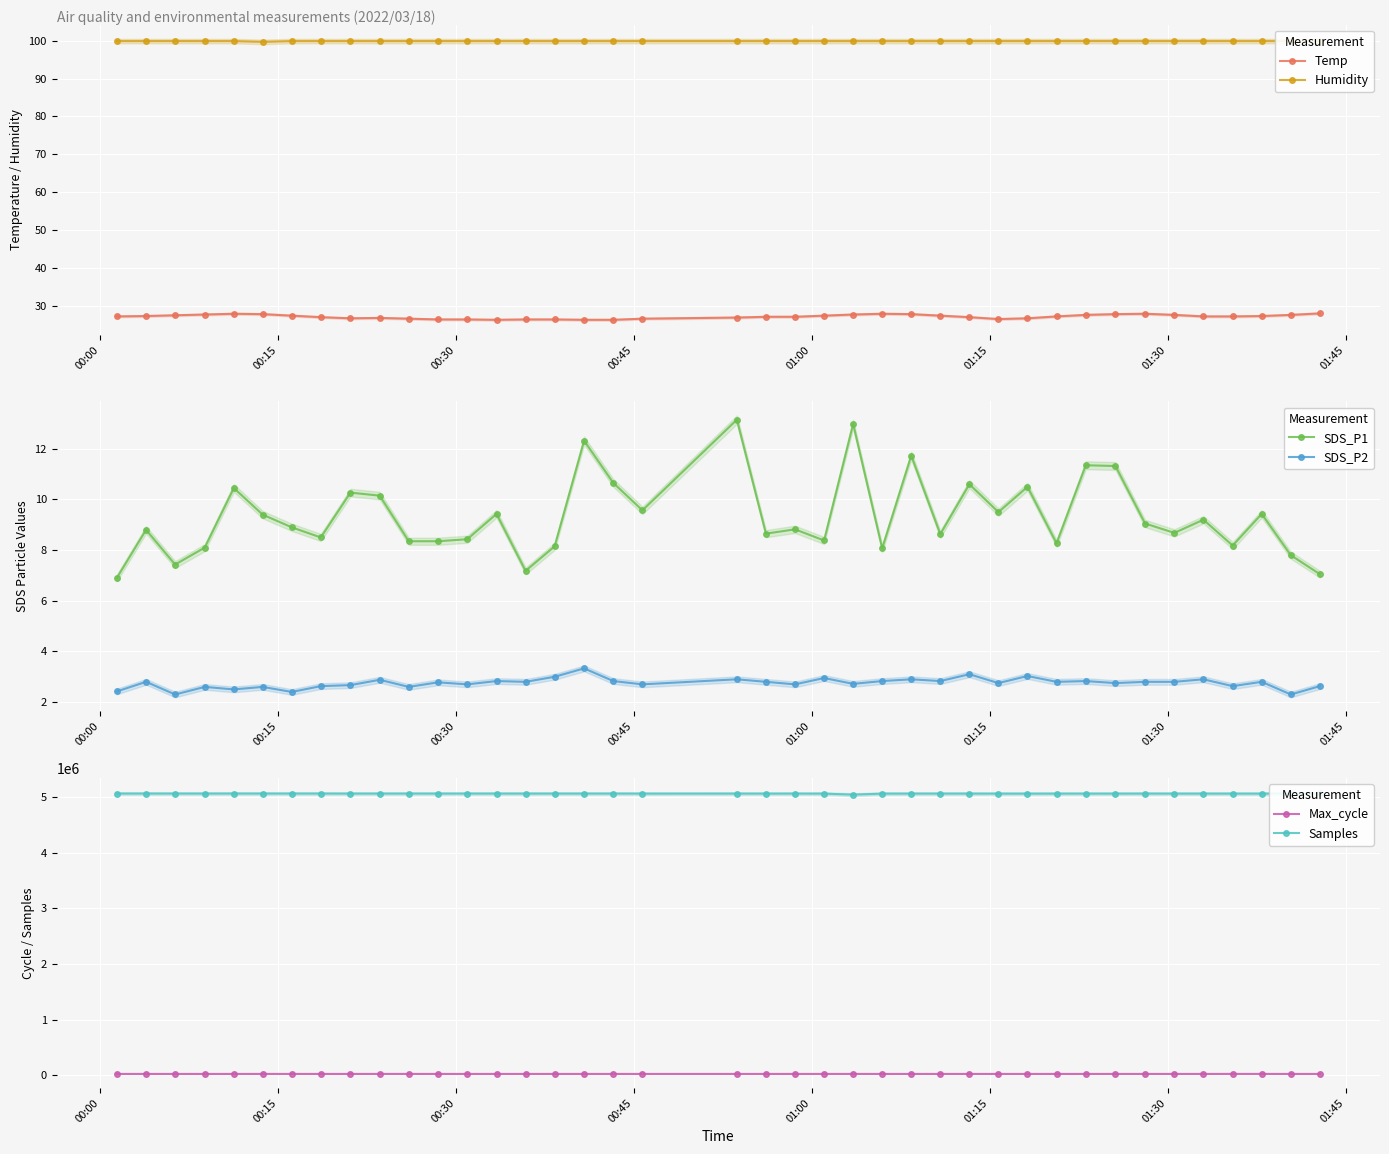

True or false: Max_cycle has more than 1 points higher than both neighbors.

True